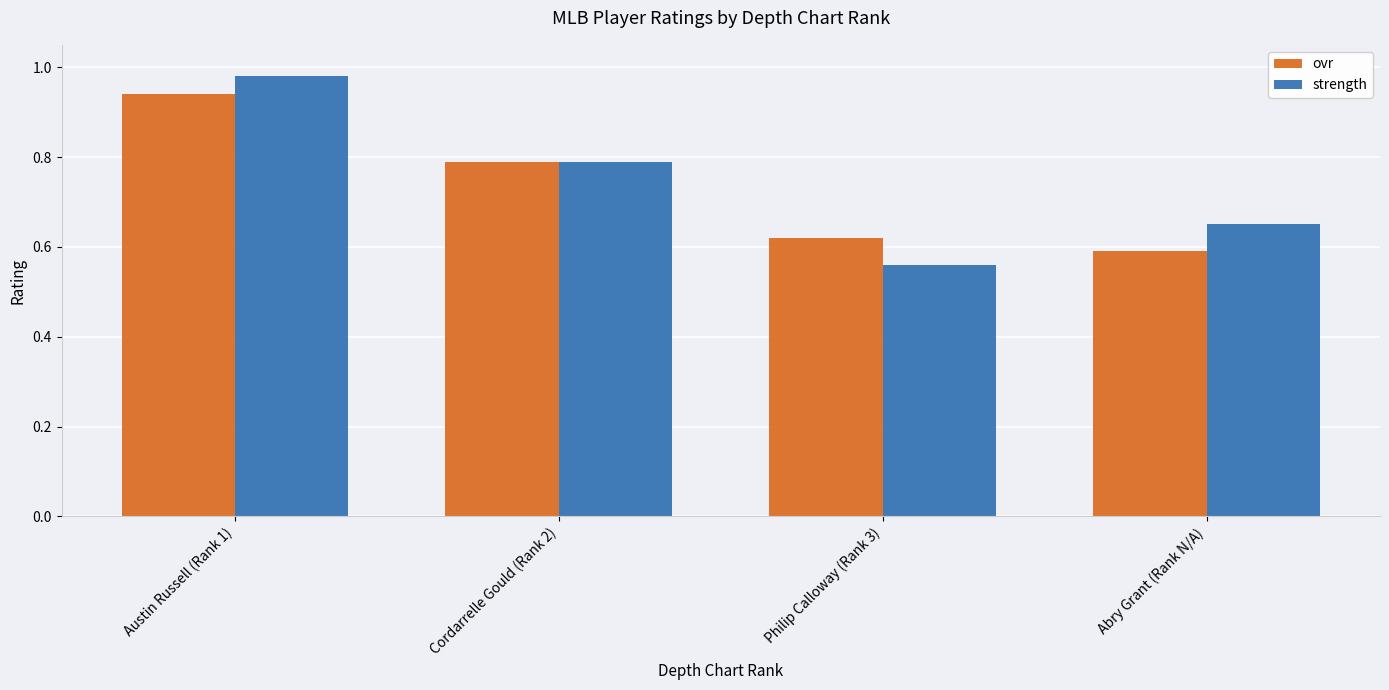

Which series has the widest spread of values?

strength